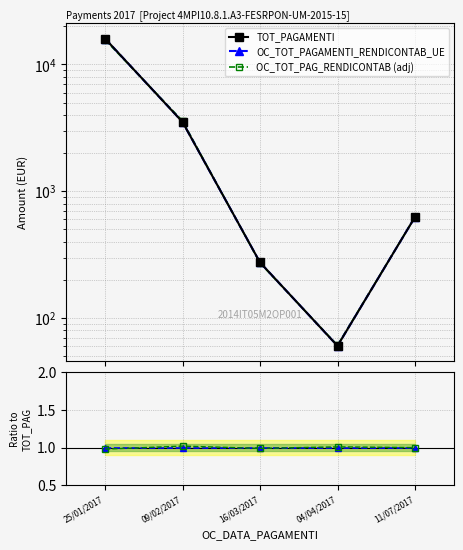

True or false: OC_TOT_adj/TOT has a value of 1.0 at 25/01/2017.

True